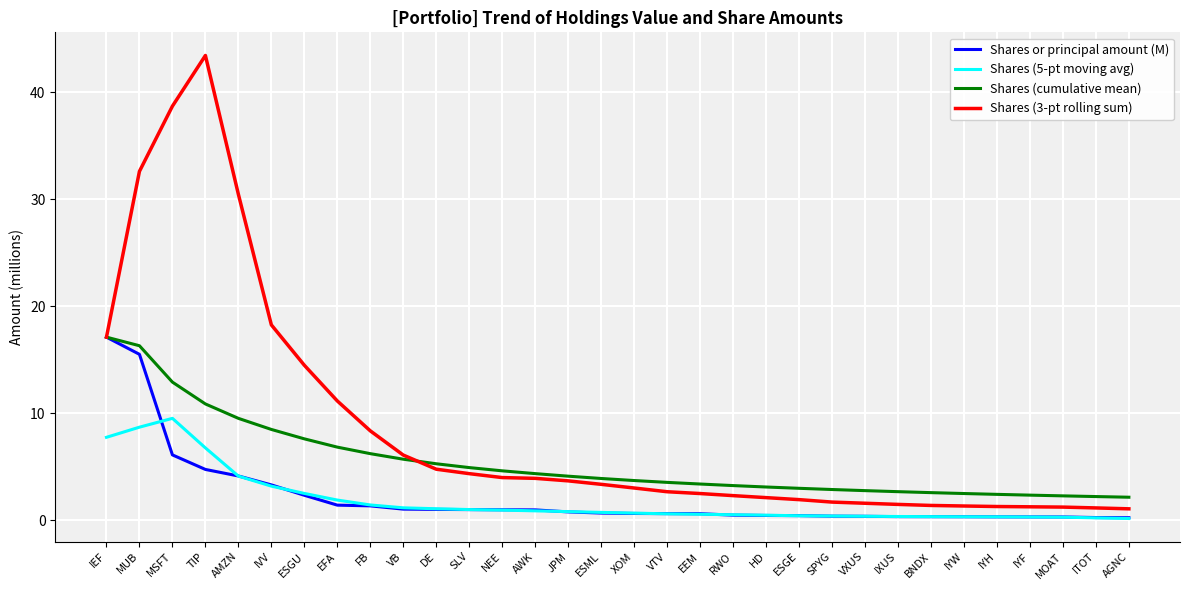

Is it true that Shares (3-pt rolling sum) equals 1.2 at MOAT?

True